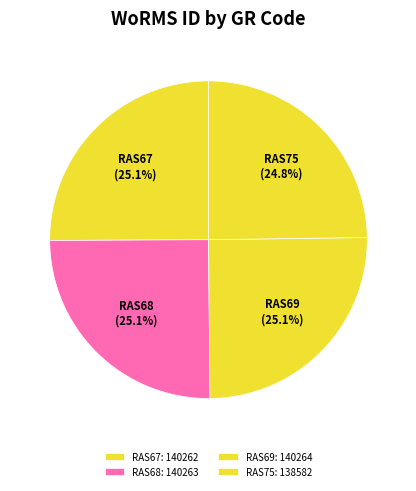

To the nearest percent, what percentage of the pie is RAS68?

25%